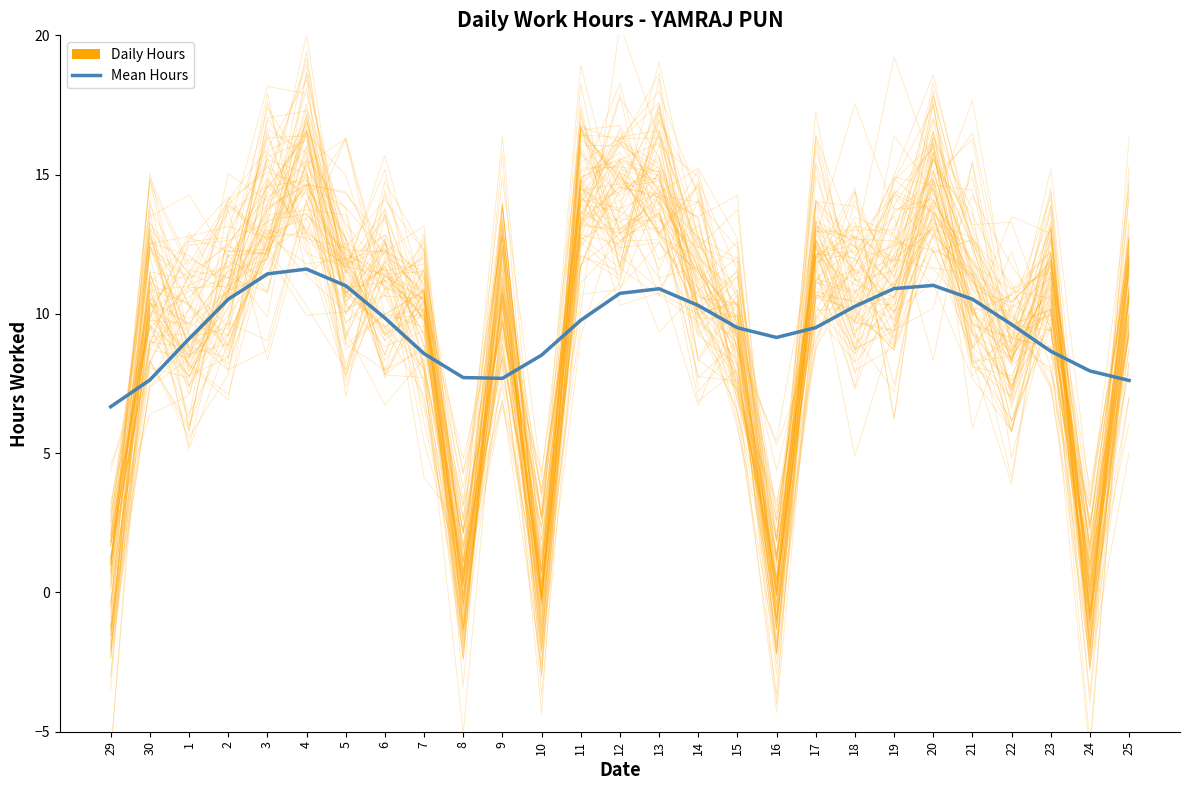

List the labels in order of value, smallest first.

29, 25, 30, 9, 8, 24, 10, 7, 23, 1, 16, 15, 17, 22, 11, 6, 18, 14, 2, 21, 12, 13, 19, 5, 20, 3, 4